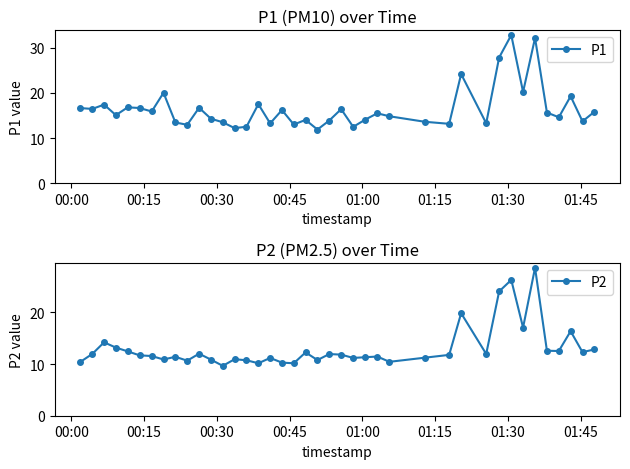

True or false: P1 and P2 cross at least once.

False